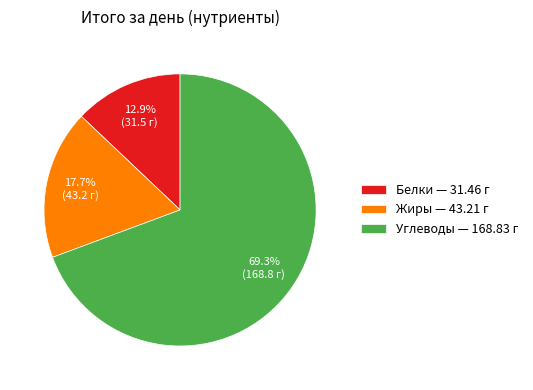

To the nearest percent, what is the difference between the largest and smallest slice percentages?

56%